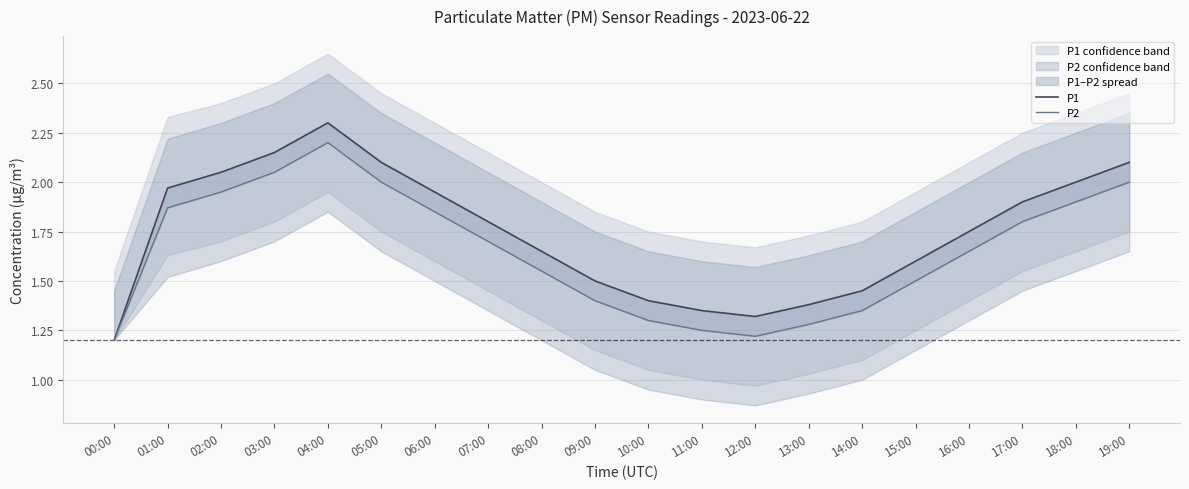

What is the approximate value of P2 at 12:00?

1.2